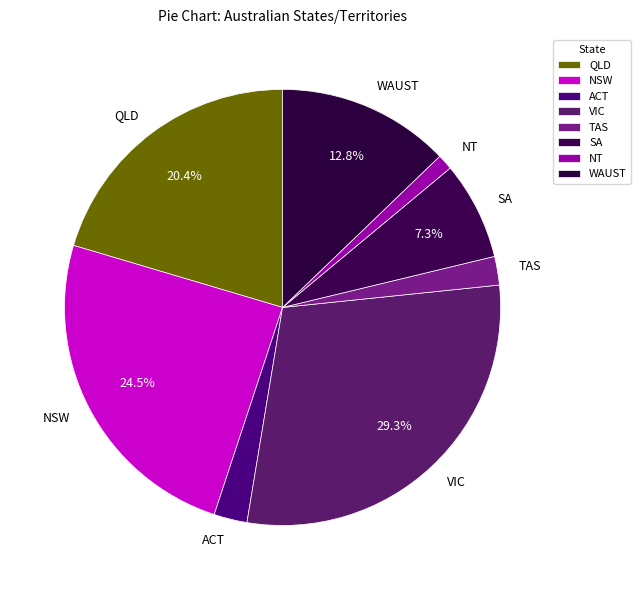

How many slices are in this pie chart?

8